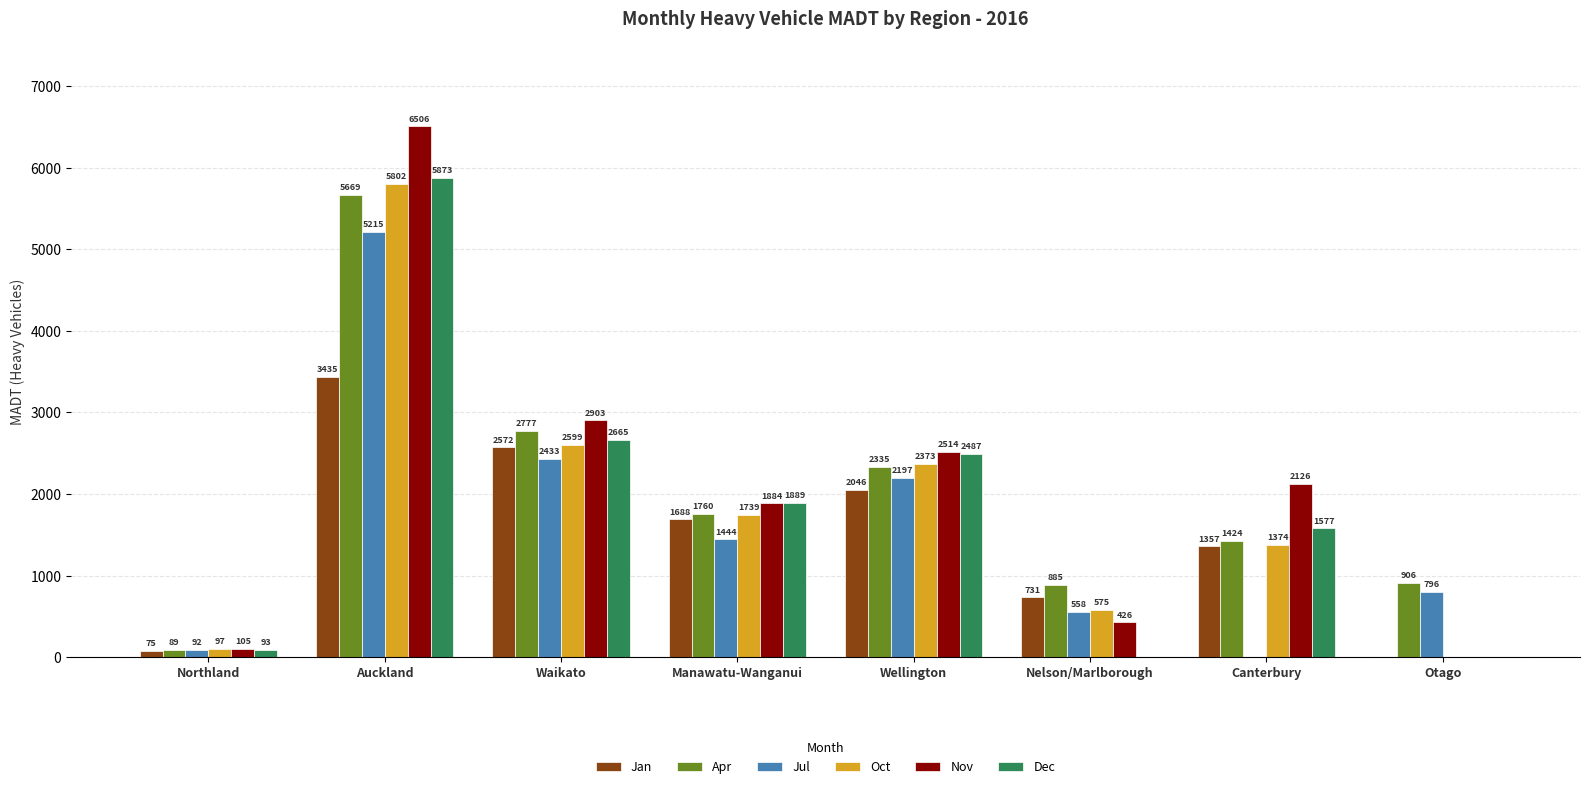

Between Manawatu-Wanganui and Wellington, which series saw the biggest shift?

Jul